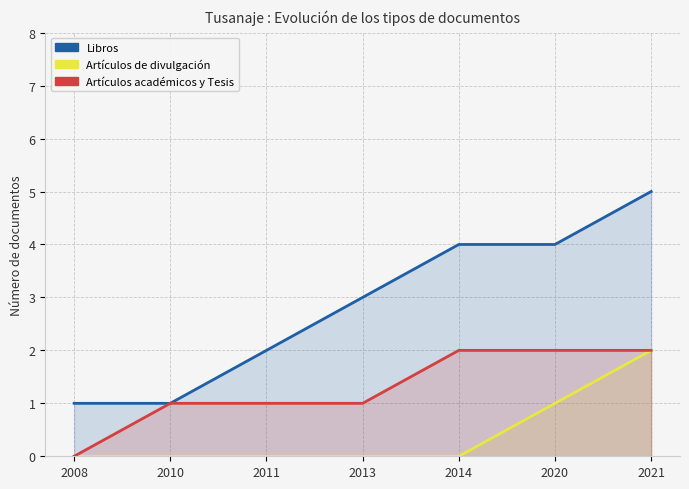

True or false: Libros has a value of 5 at 2021.

True